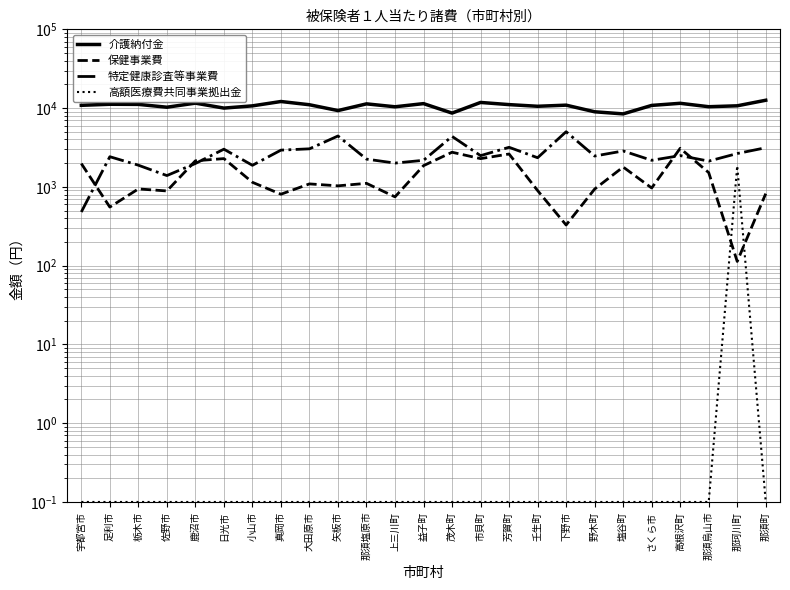

At which label does 高額医療費共同事業拠出金 reach its minimum?

宇都宮市